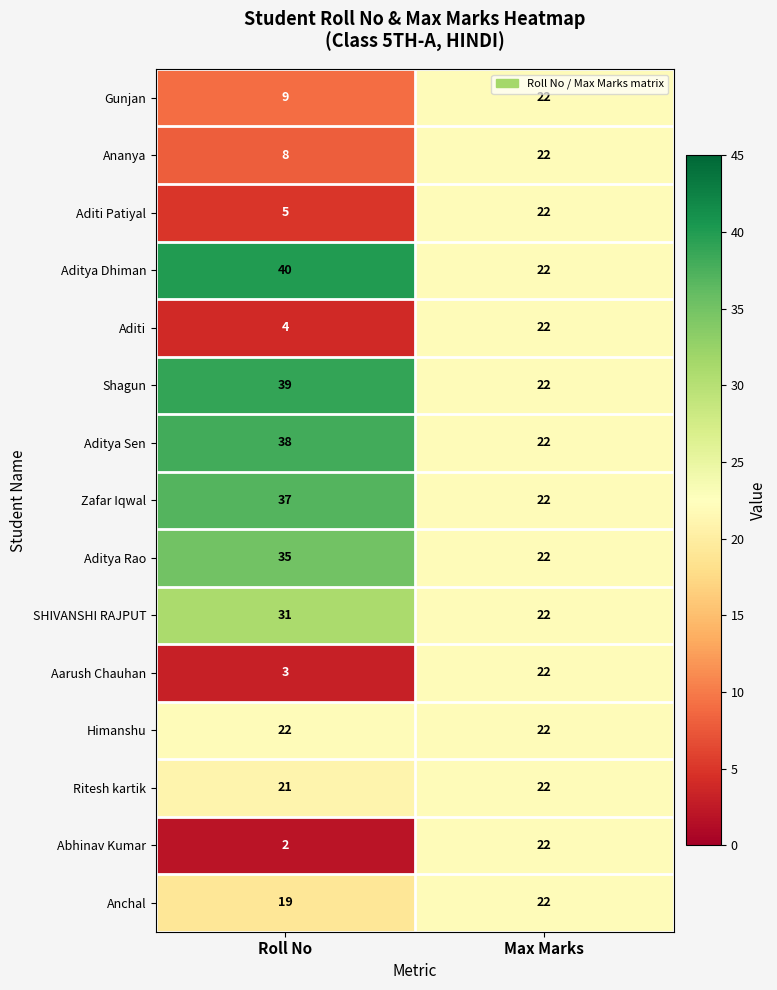

What is the total value across all series at Max Marks?

330